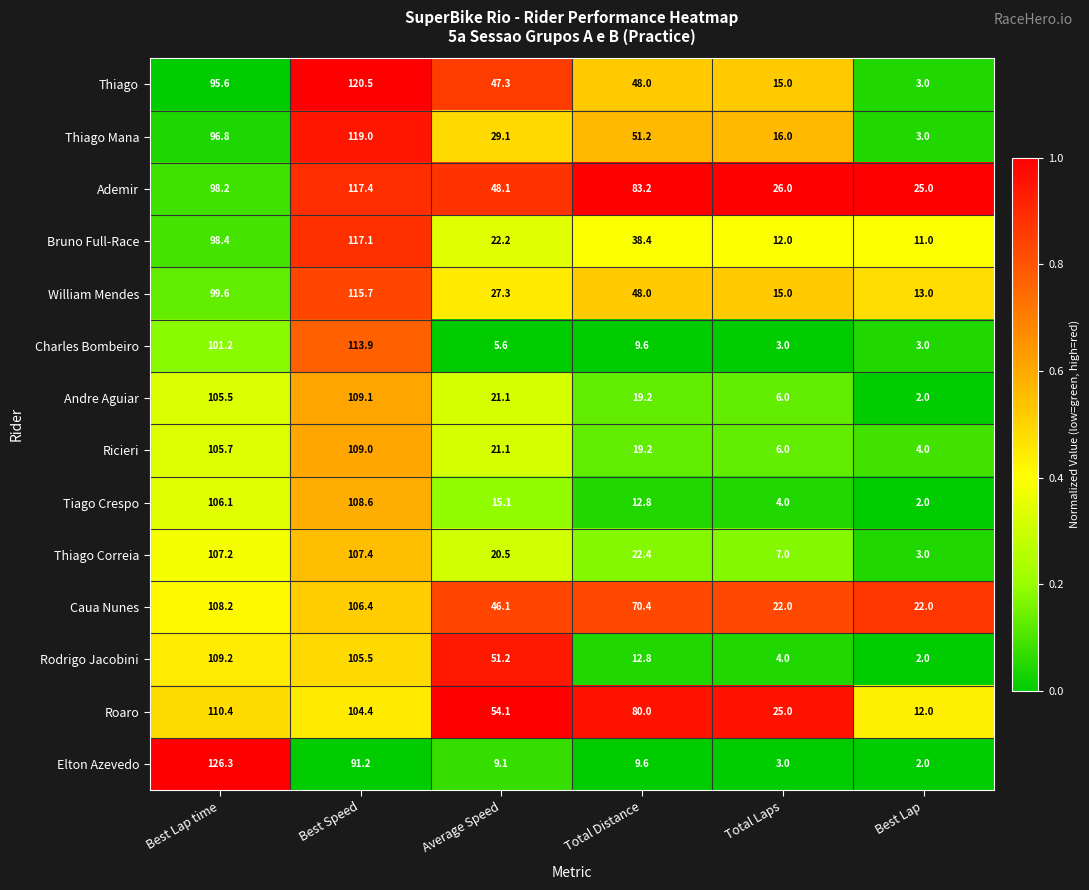

At which category does the chart reach its peak across all series?

Best Lap time